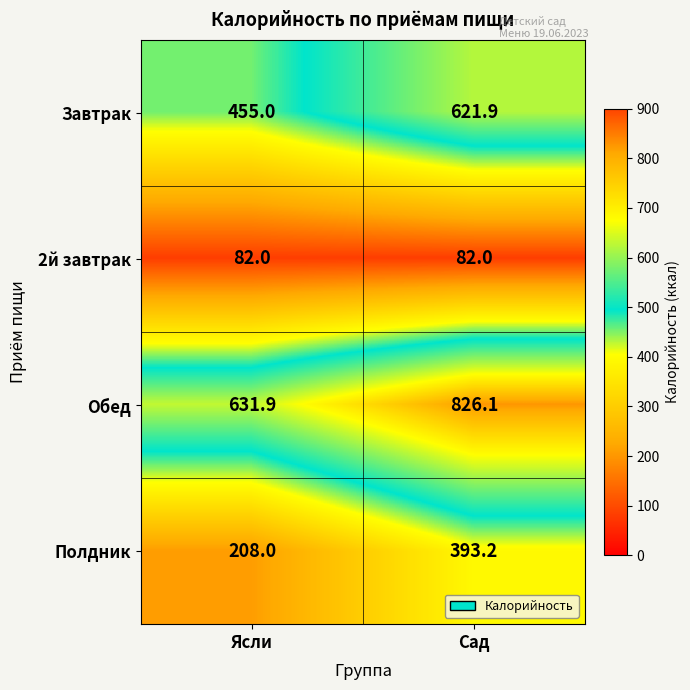

At which category is the sum across all series the highest?

Сад